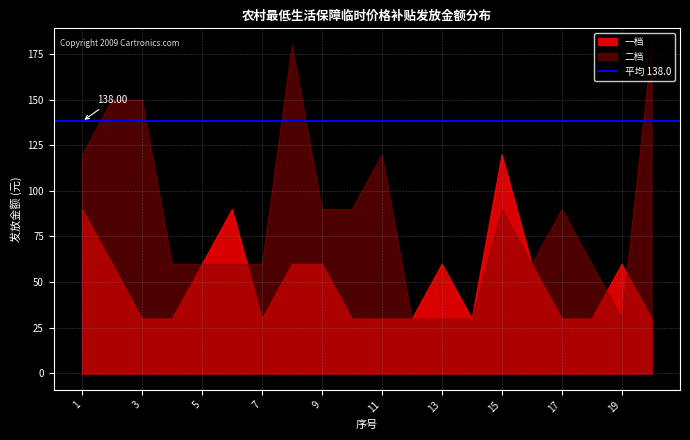

How many values in the 二档 series exceed 90?

6